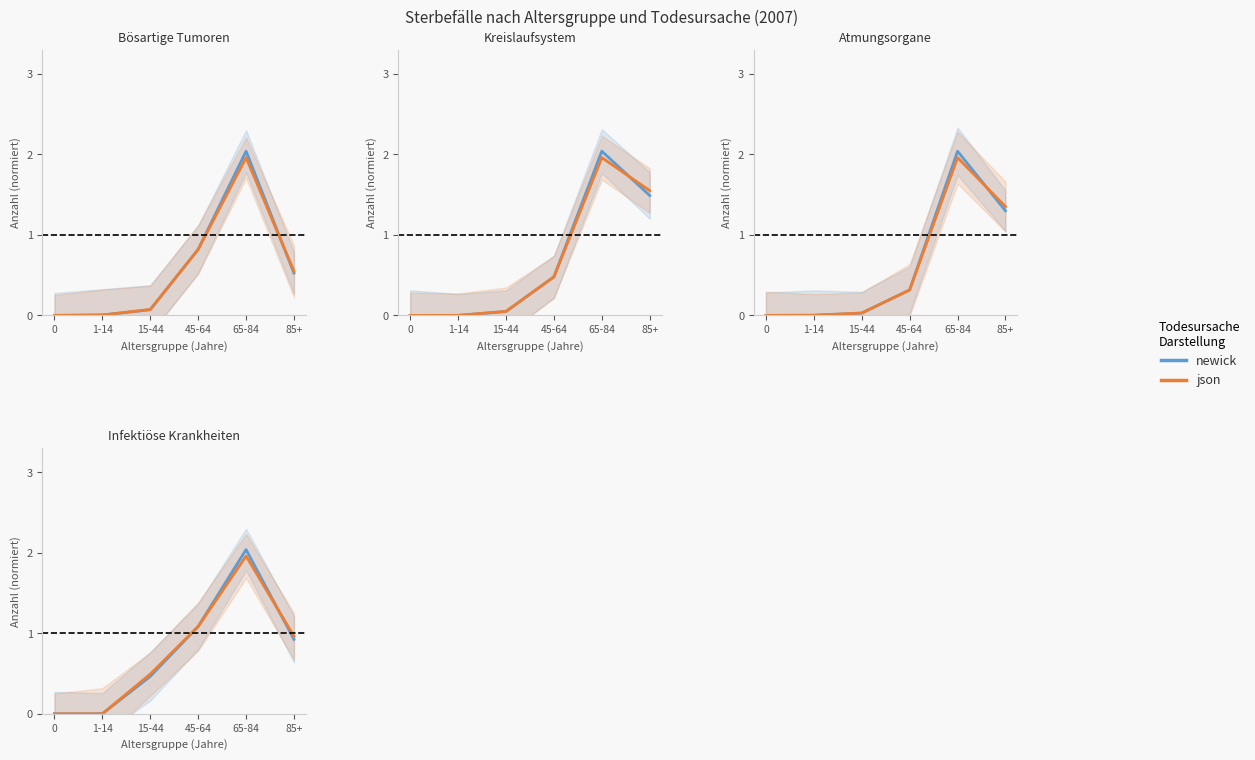

Reading right to left, extract all data points from this chart.

newick: 85+=0.9	65-84=2.0	45-64=1.1	15-44=0.5	1-14=0.0	0=0.0
json: 85+=1.0	65-84=2.0	45-64=1.1	15-44=0.5	1-14=0.0	0=0.0